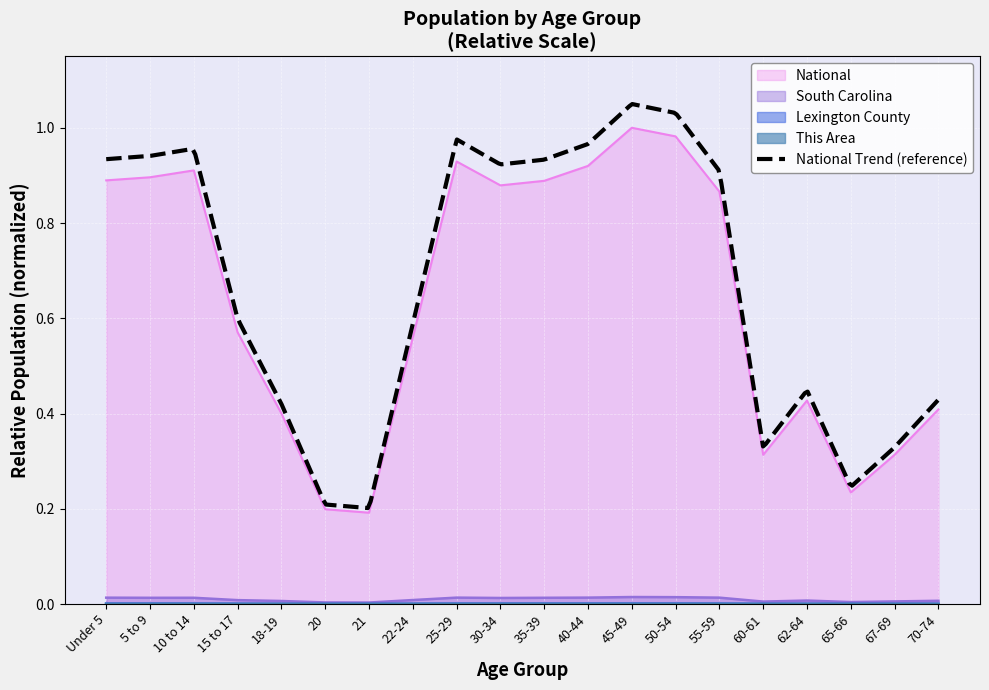

Which series has the largest range (max minus min)?

National